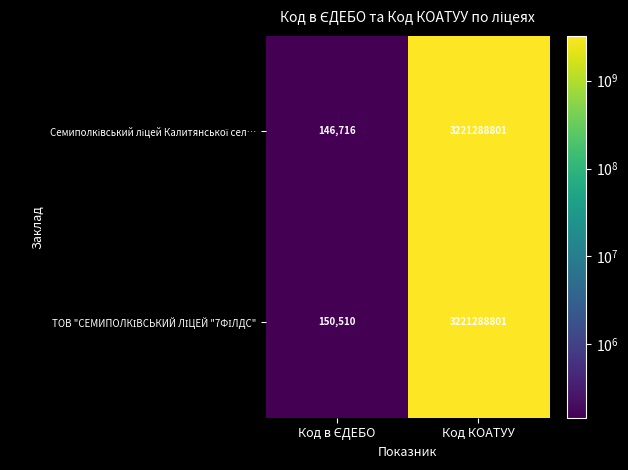

How many series are shown in this chart?

2